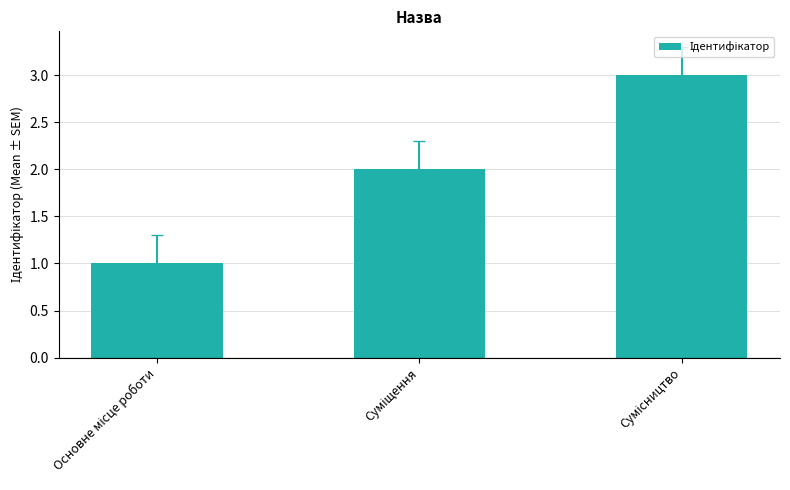

How many distinct data groups are displayed?

1